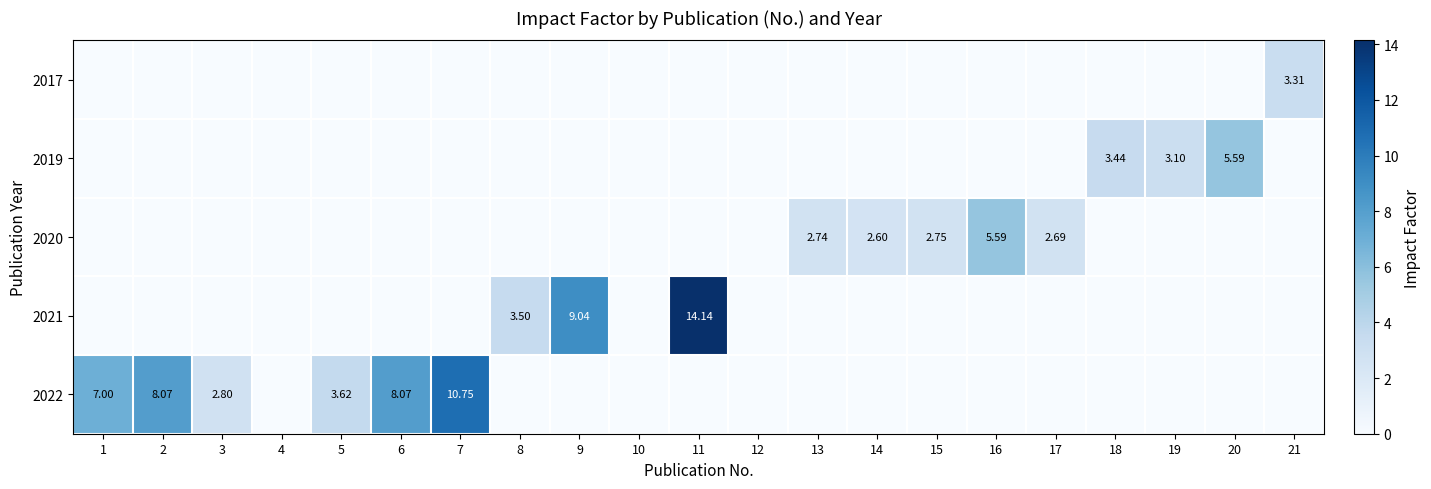

Which category has the highest value in the 2022 series?

7